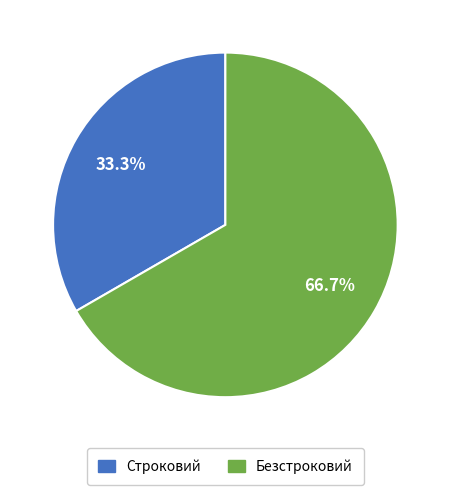

What percentage is NOT represented by Безстроковий?

33.3%